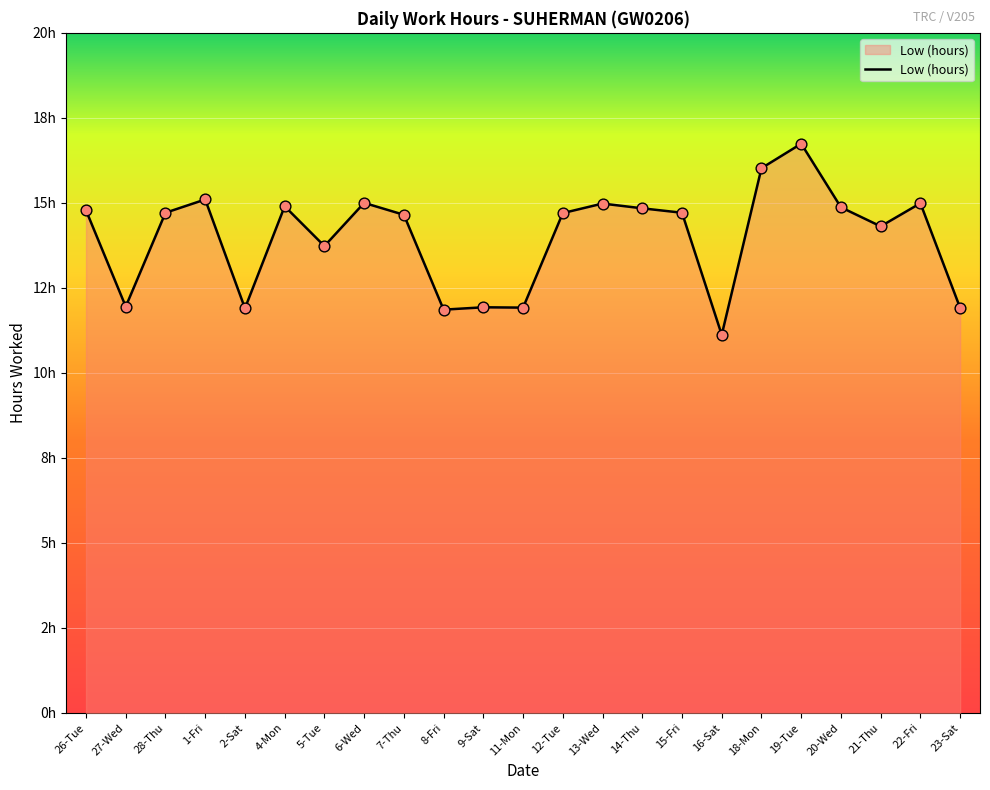

Approximately how many times larger is the value at 13-Wed compared to 19-Tue?

0.9